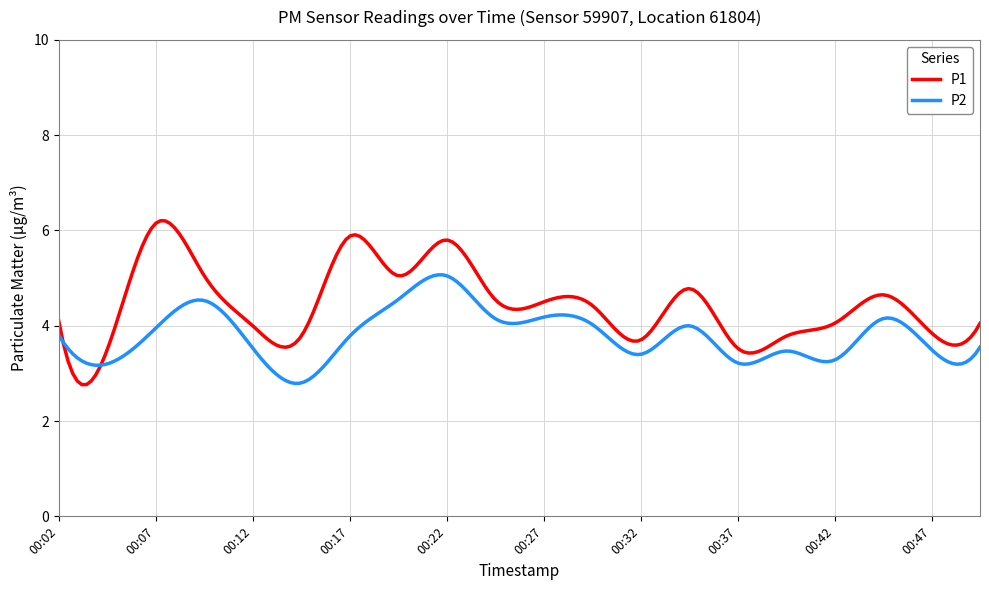

Rank the series by their maximum value, from highest to lowest.

P1, P2